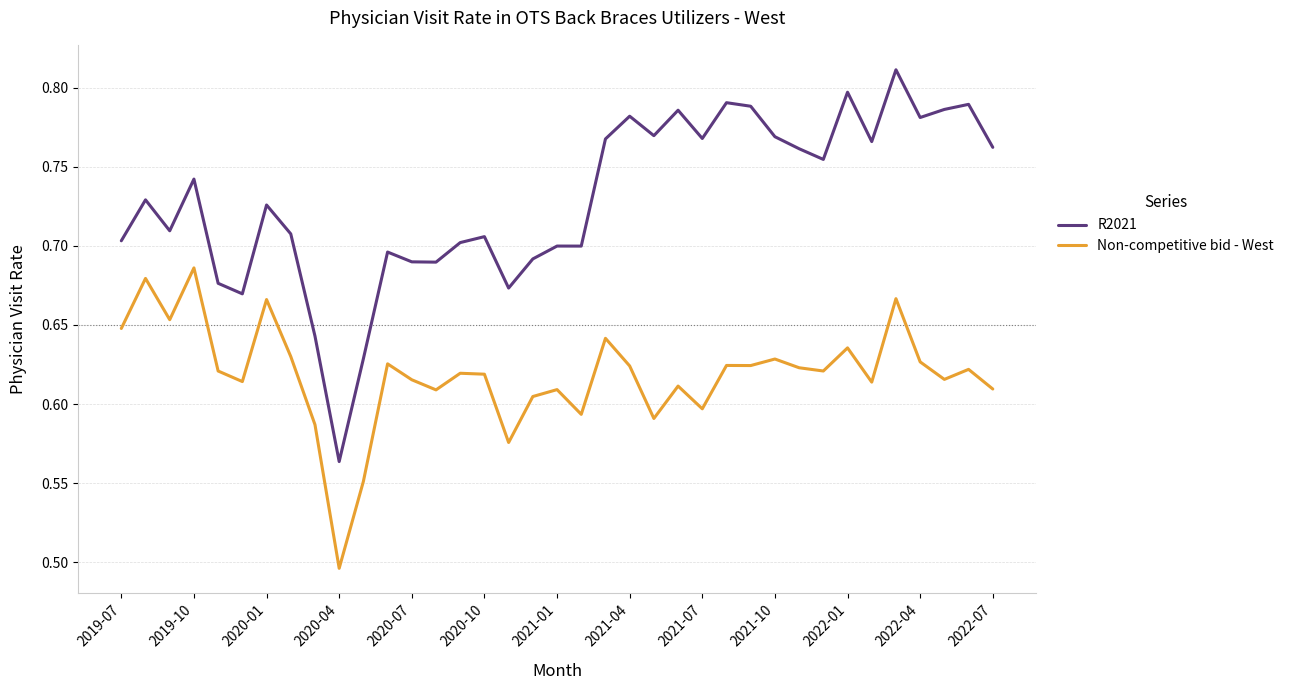

How many lines are shown in the chart?

2